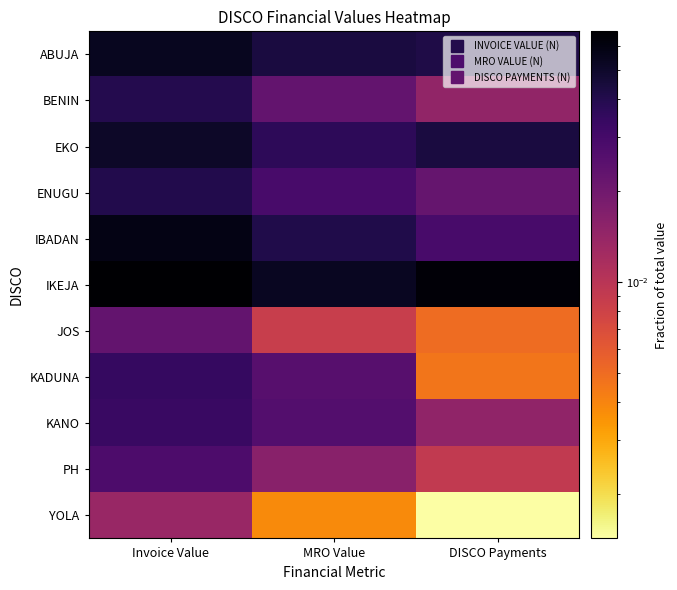

Reading left to right, what are all the values shown in this chart?

ABUJA: Invoice Value=0.1	MRO Value=0.0	DISCO Payments=0.0
BENIN: Invoice Value=0.0	MRO Value=0.0	DISCO Payments=0.0
EKO: Invoice Value=0.1	MRO Value=0.0	DISCO Payments=0.0
ENUGU: Invoice Value=0.0	MRO Value=0.0	DISCO Payments=0.0
IBADAN: Invoice Value=0.1	MRO Value=0.0	DISCO Payments=0.0
IKEJA: Invoice Value=0.1	MRO Value=0.1	DISCO Payments=0.1
JOS: Invoice Value=0.0	MRO Value=0.0	DISCO Payments=0.0
KADUNA: Invoice Value=0.0	MRO Value=0.0	DISCO Payments=0.0
KANO: Invoice Value=0.0	MRO Value=0.0	DISCO Payments=0.0
PH: Invoice Value=0.0	MRO Value=0.0	DISCO Payments=0.0
YOLA: Invoice Value=0.0	MRO Value=0.0	DISCO Payments=0.0